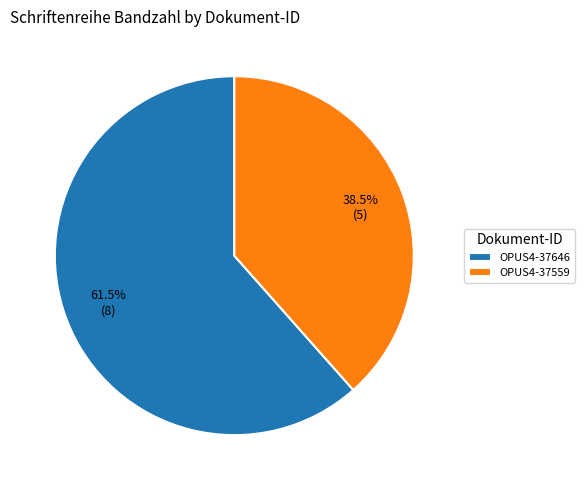

Is there a majority slice in this chart?

Yes